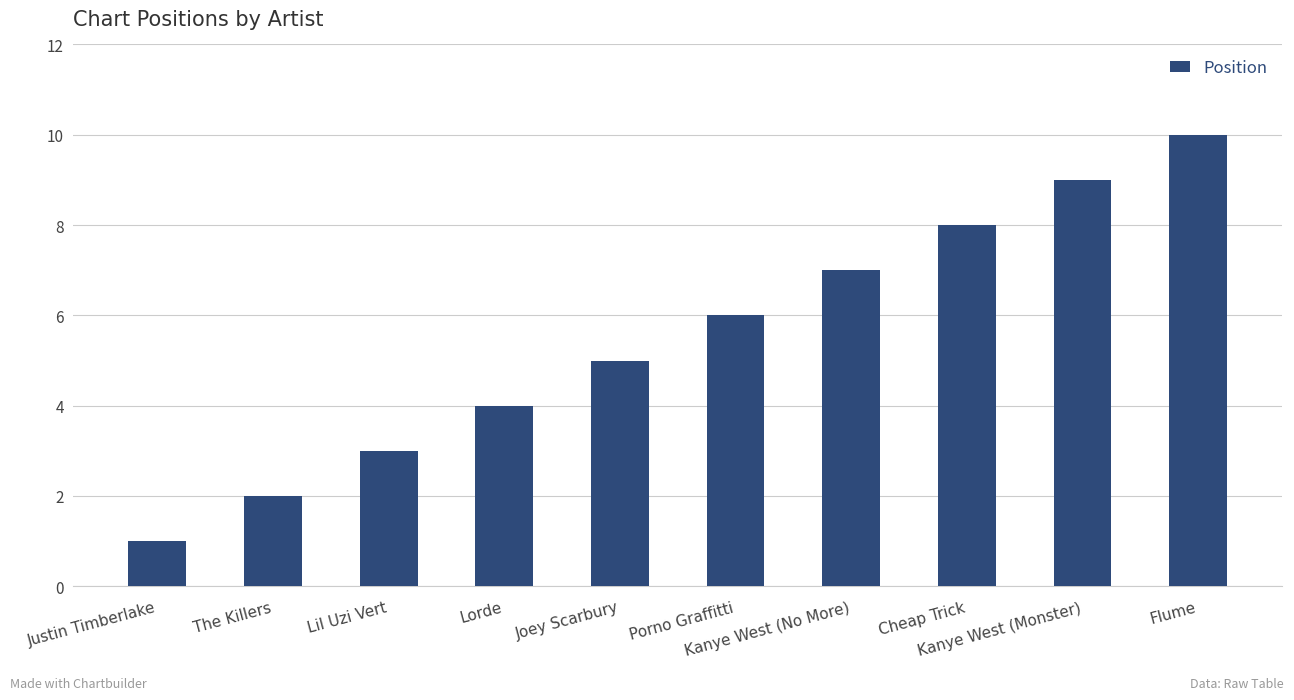

Rank the categories by value from lowest to highest.

Justin Timberlake, The Killers, Lil Uzi Vert, Lorde, Joey Scarbury, Porno Graffitti, Kanye West (No More), Cheap Trick, Kanye West (Monster), Flume